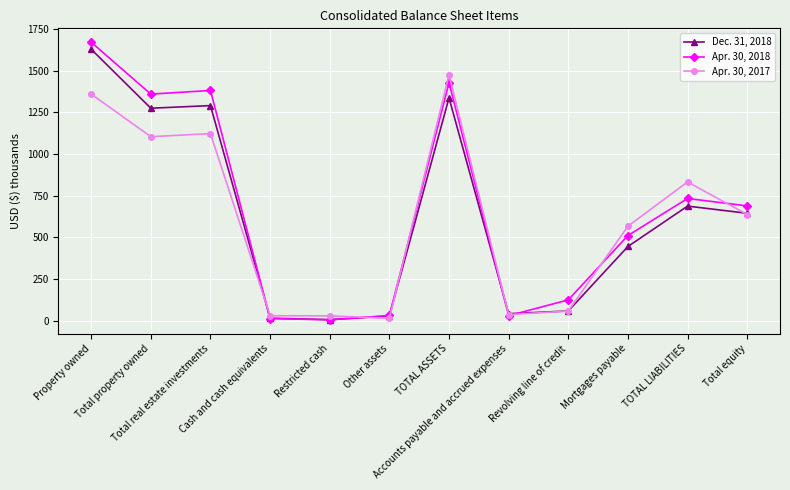

What is the average value of the Dec. 31, 2018 series?

620.5